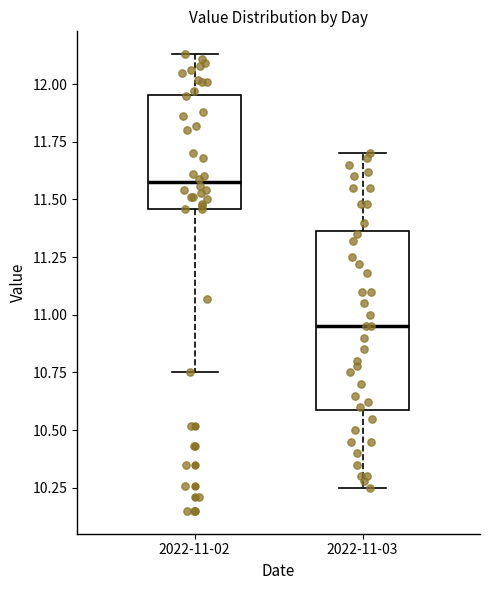

Reading left to right, transcribe this box plot: for each box, give where its median line is, the range the box spans, and where its two whiskers end, as read against the y-axis. The values are not printed on the chart, so give them approximately, as read against the axis.

2022-11-02: median 11.60, box 11.45 to 11.95, whiskers 10.75 to 12.15
2022-11-03: median 10.95, box 10.60 to 11.35, whiskers 10.25 to 11.70